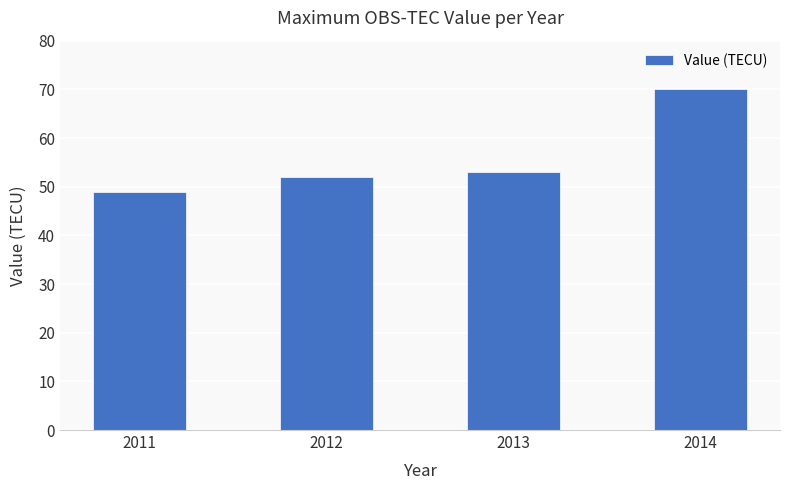

Where is the data nearest to the value 59?

2013